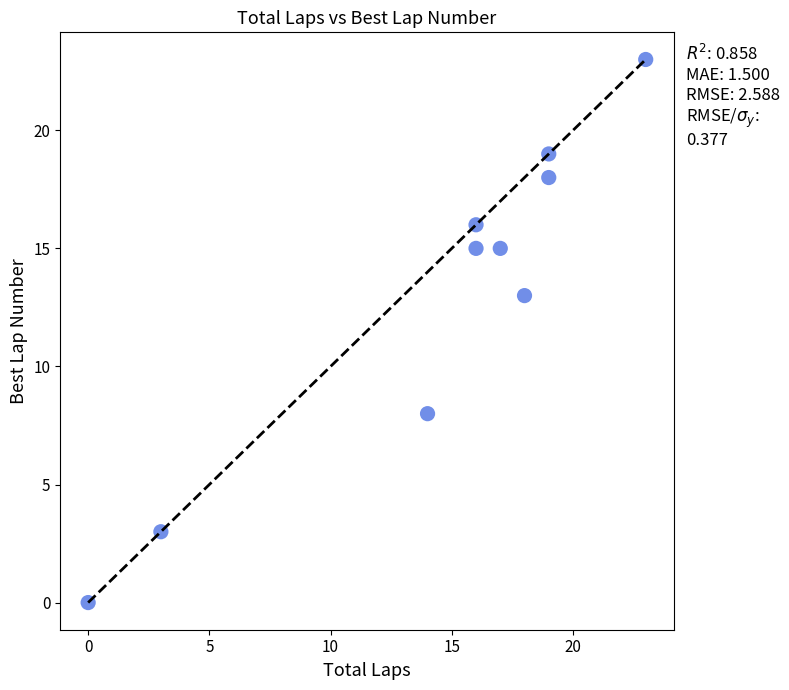

What is the range of X values (max minus min)?

23